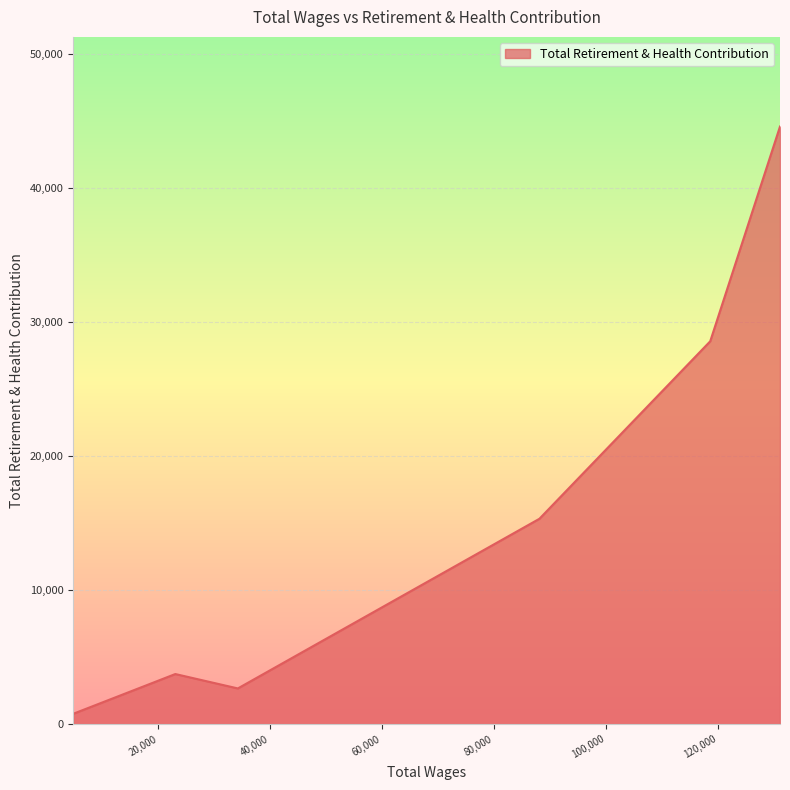

Count the number of categories in the chart.

13